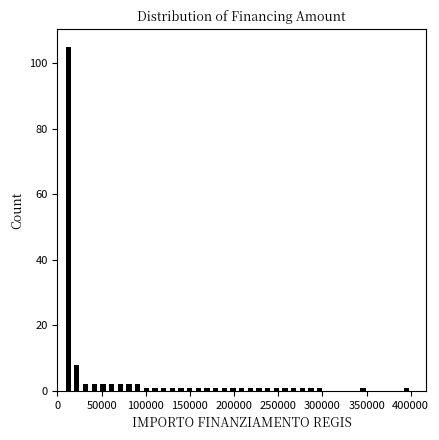

Around what value on the x-axis is the tallest bar? Give the approximate position of its centre, as read against the axis.

10000